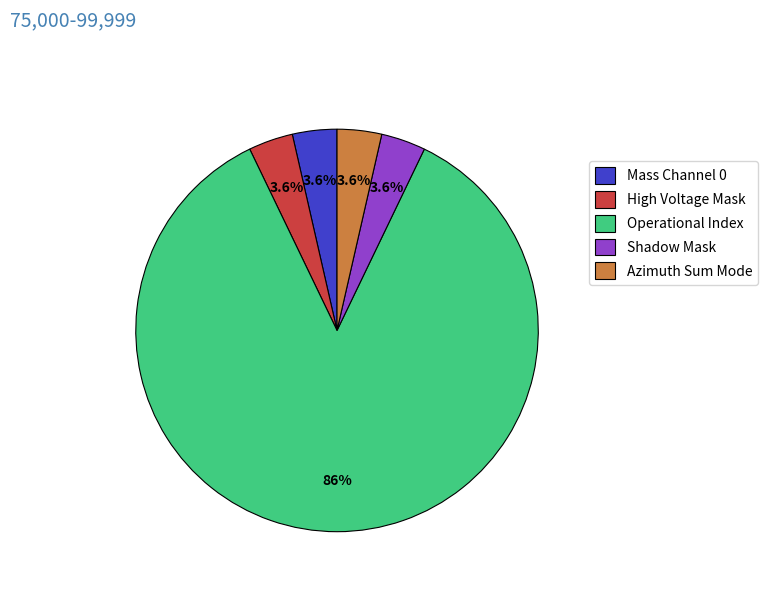

What is the largest slice in the pie chart?

Operational Index